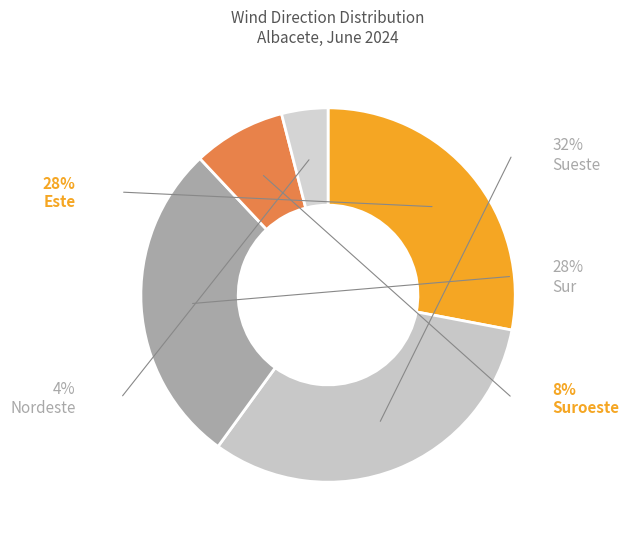

Count the number of slices in the pie.

5